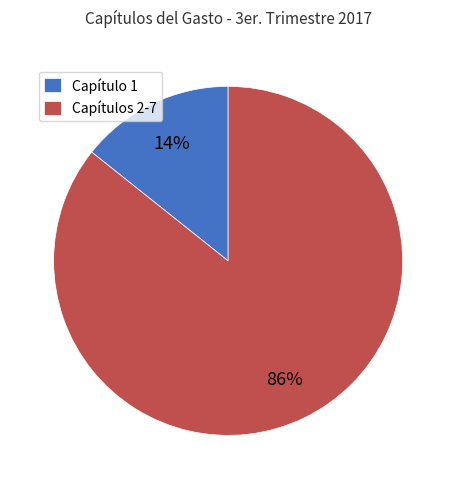

Count the number of slices in the pie.

2